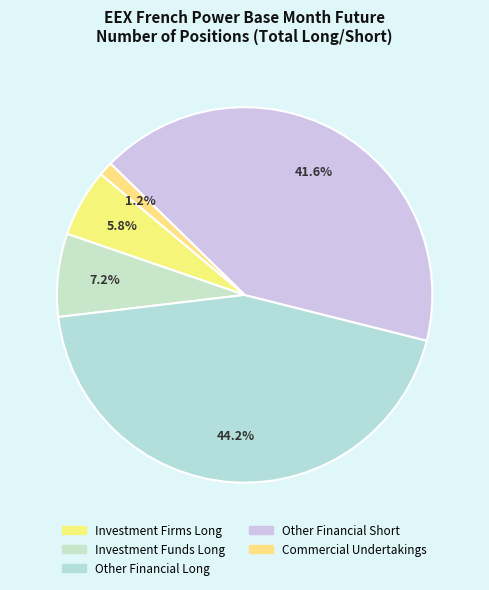

Does Other Financial Long account for over 50% of the chart?

No